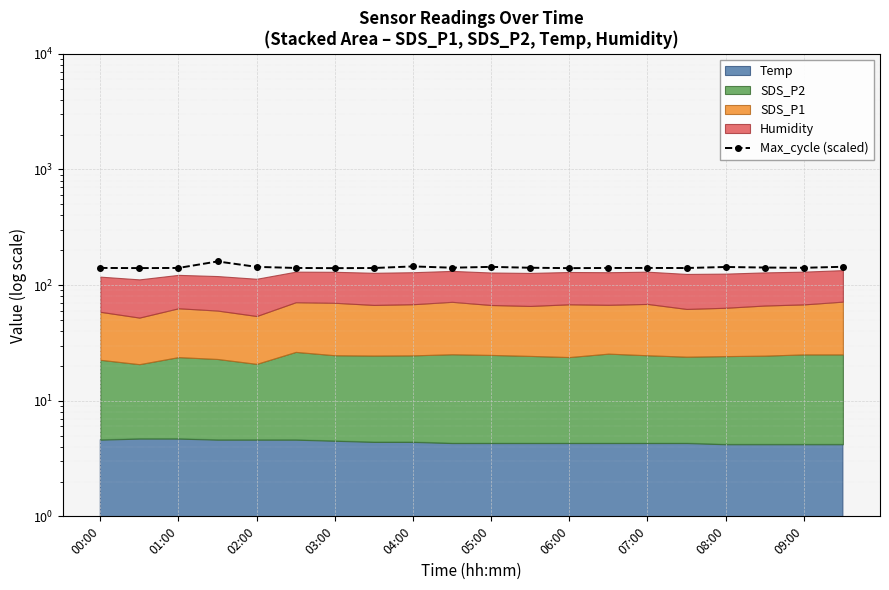

What is the greatest value displayed?

160.0